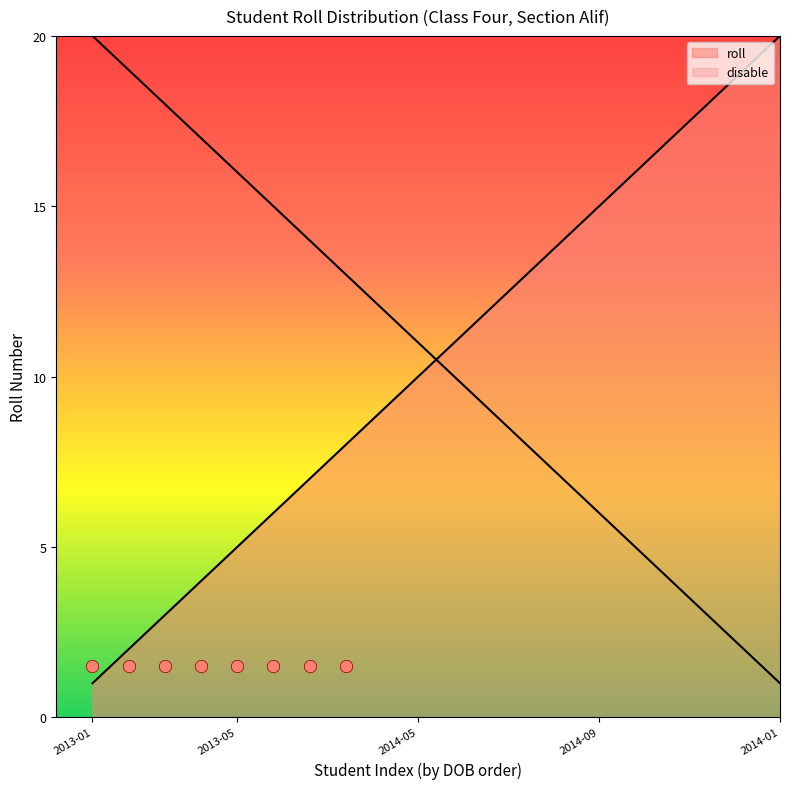

Approximately how many times larger is the value at 2013-05-25 compared to 2013-12-06?

2.5